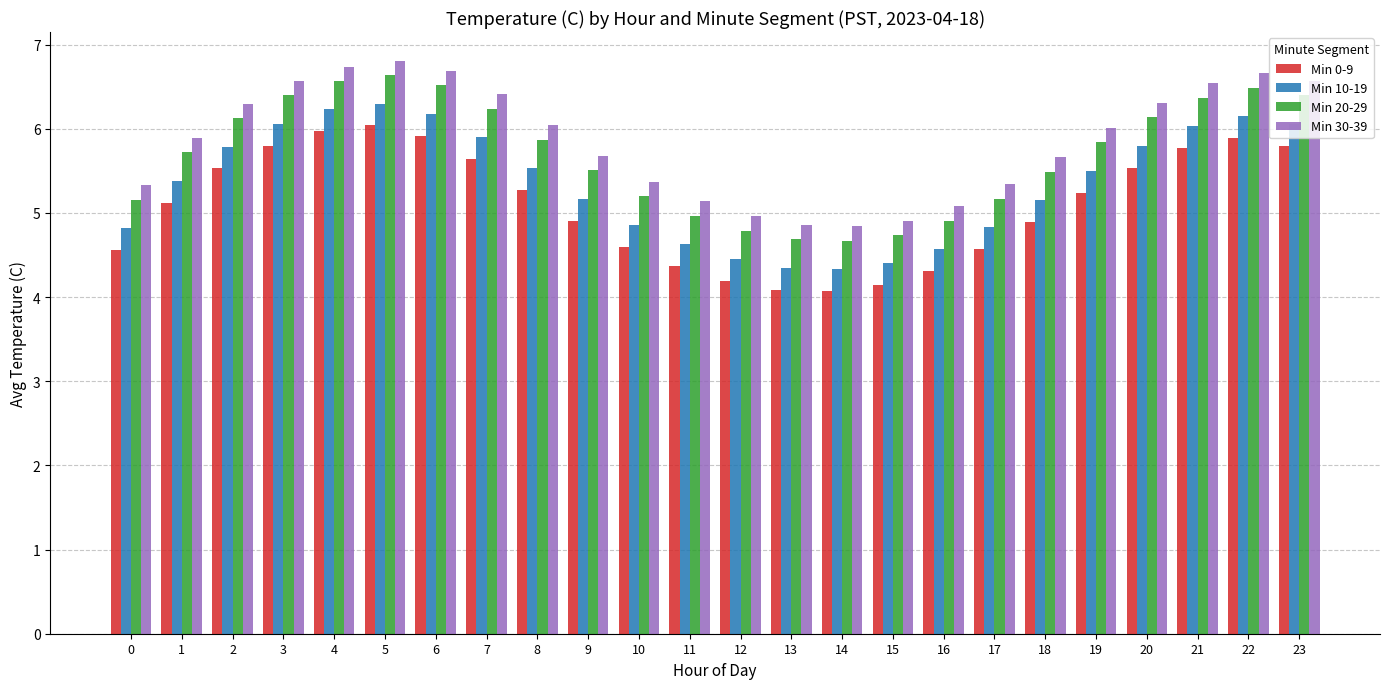

What is the smallest value displayed?

4.1